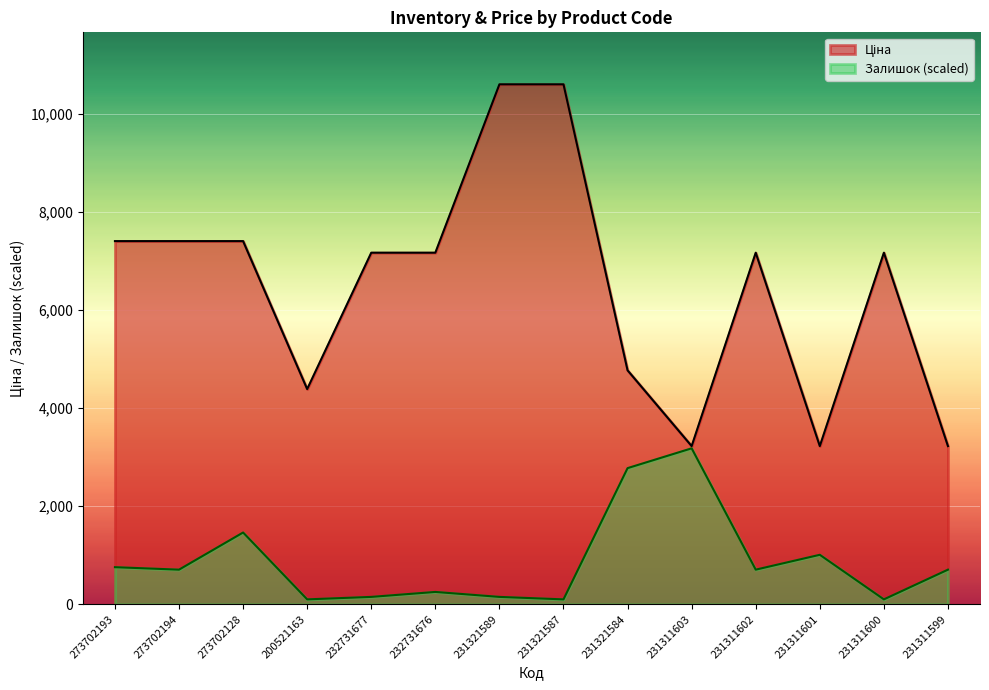

What is the value of the Залишок point at the 7th from the left?

151.5